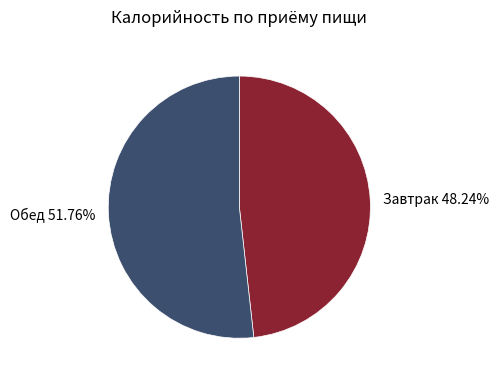

Do Завтрак 48.24% and Обед 51.76% together represent more than half of the pie?

Yes